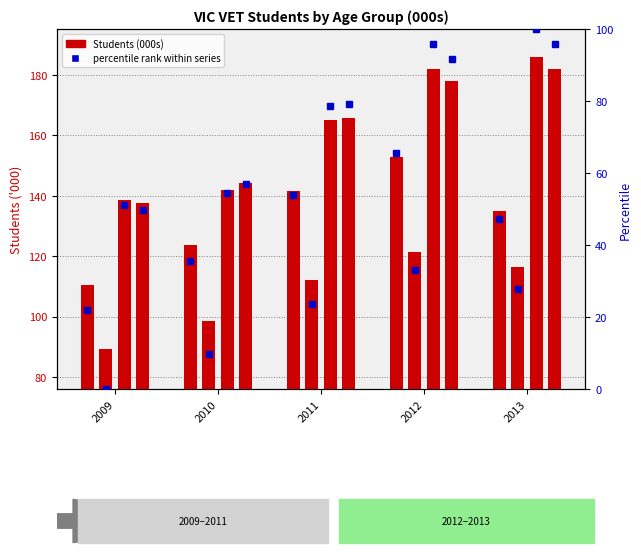

How many bars are there in total?

20